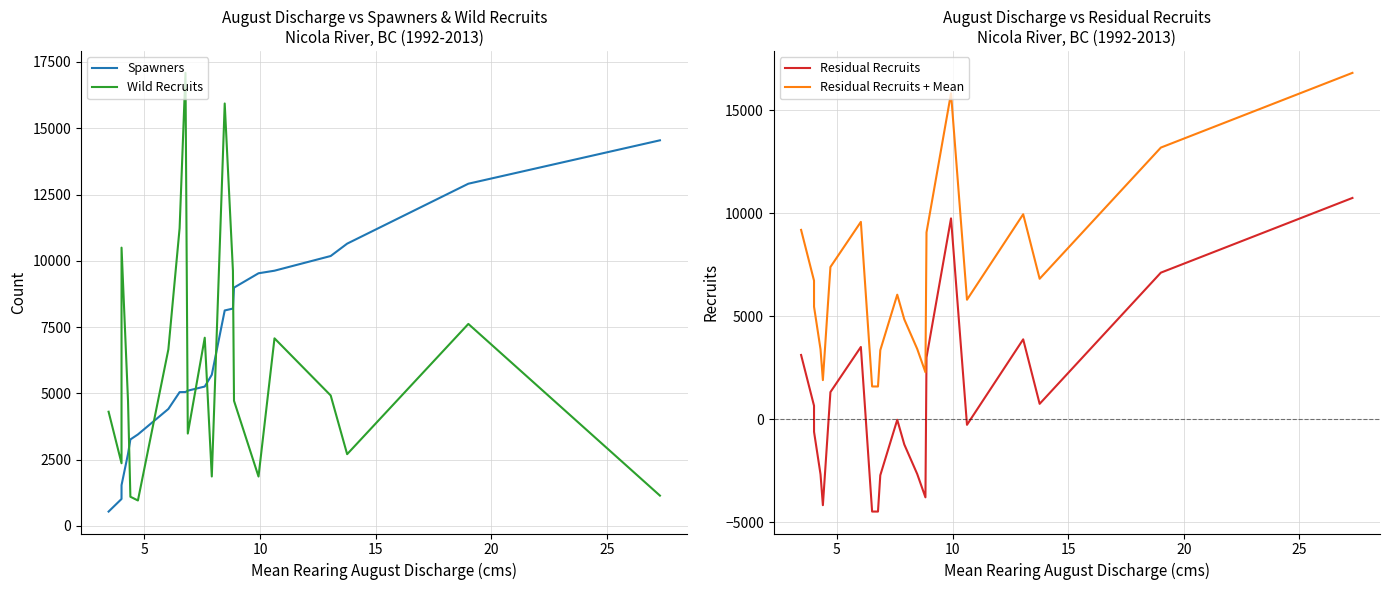

How many data points in Residual Recruits are above -30?

10